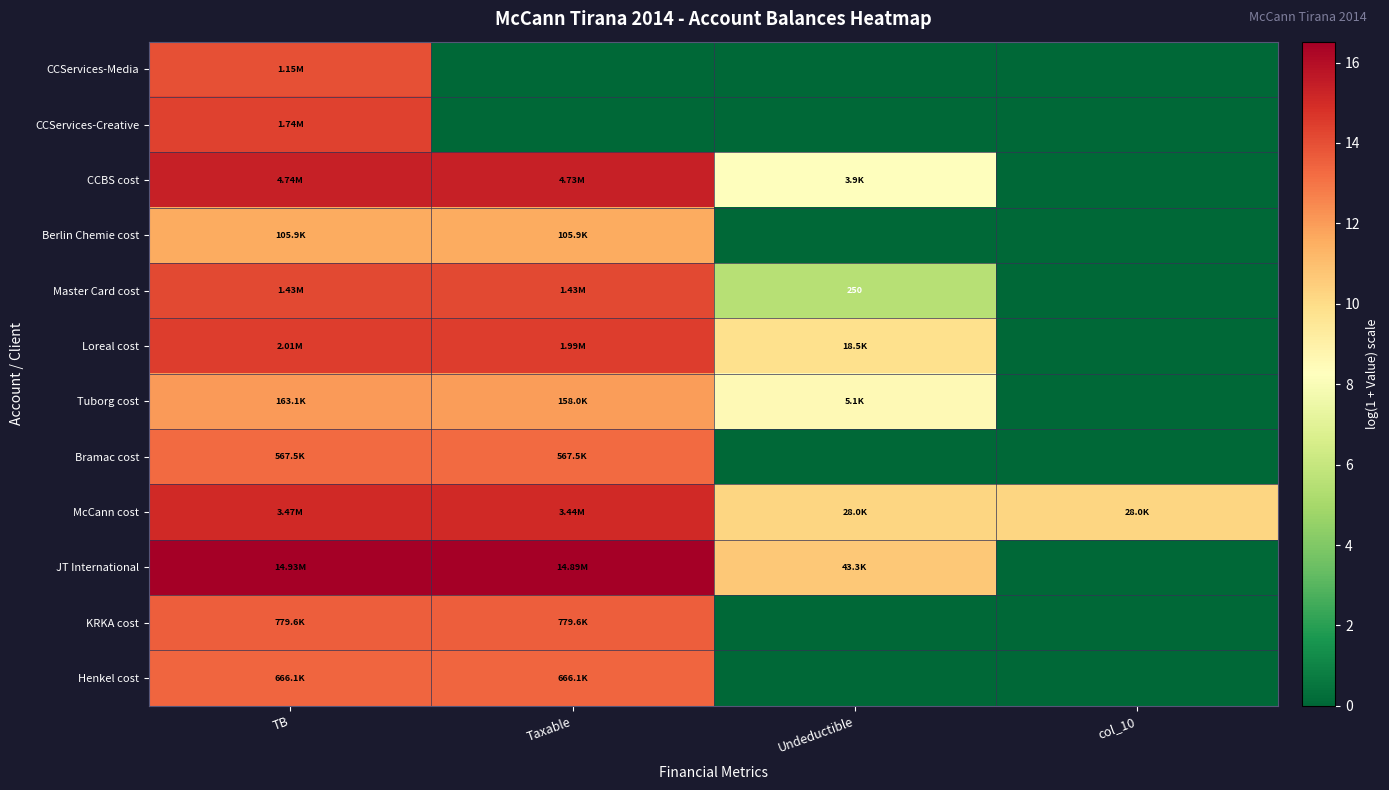

What is the difference between the highest and lowest values at TB?

4.9